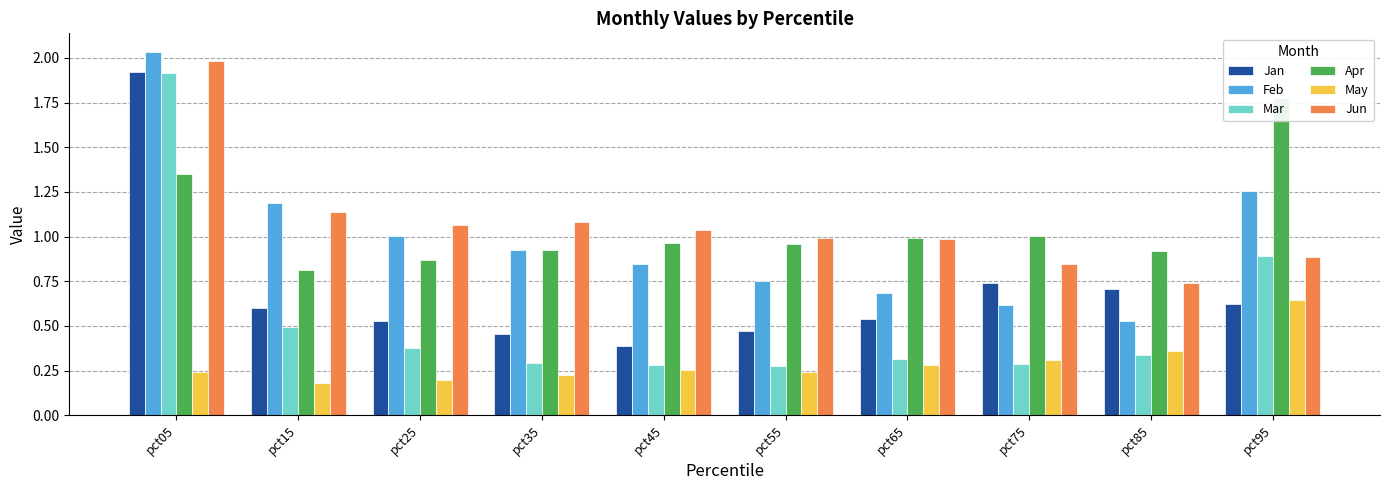

Which category has the highest value in the Mar series?

pct05